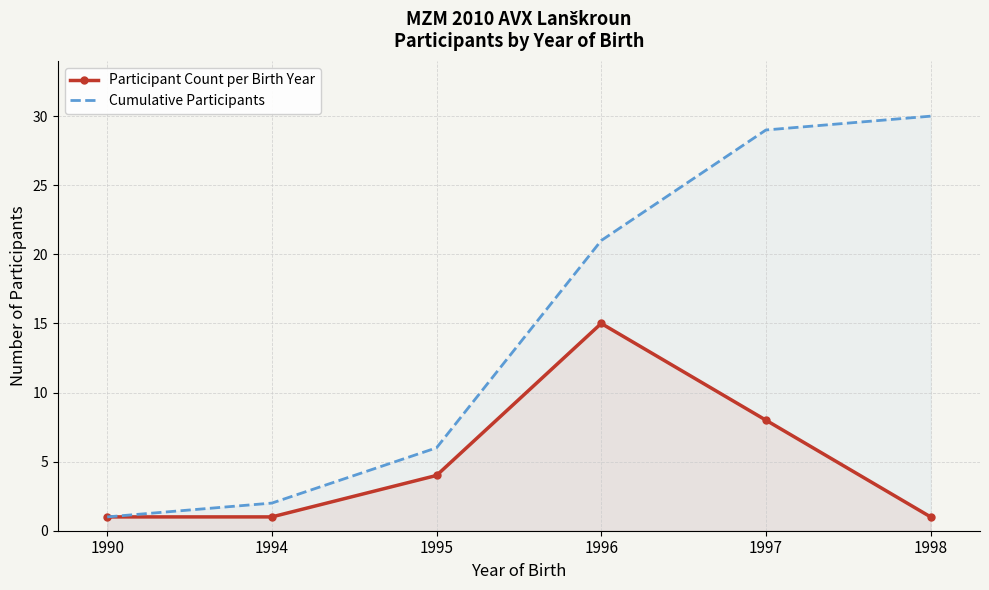

Reading left to right, extract all data points from this chart.

Participant Count per Birth Year: 1	1	4	15	8	1
Cumulative Participants: 1	2	6	21	29	30